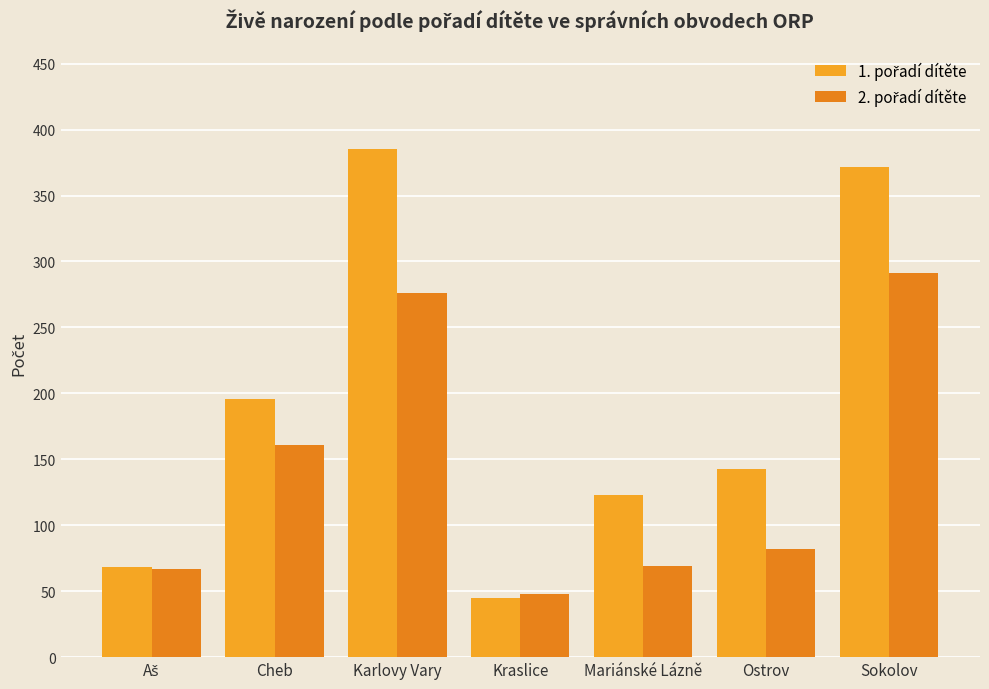

What value does the 1. pořadí dítěte series have at Aš, to the nearest 50?

50